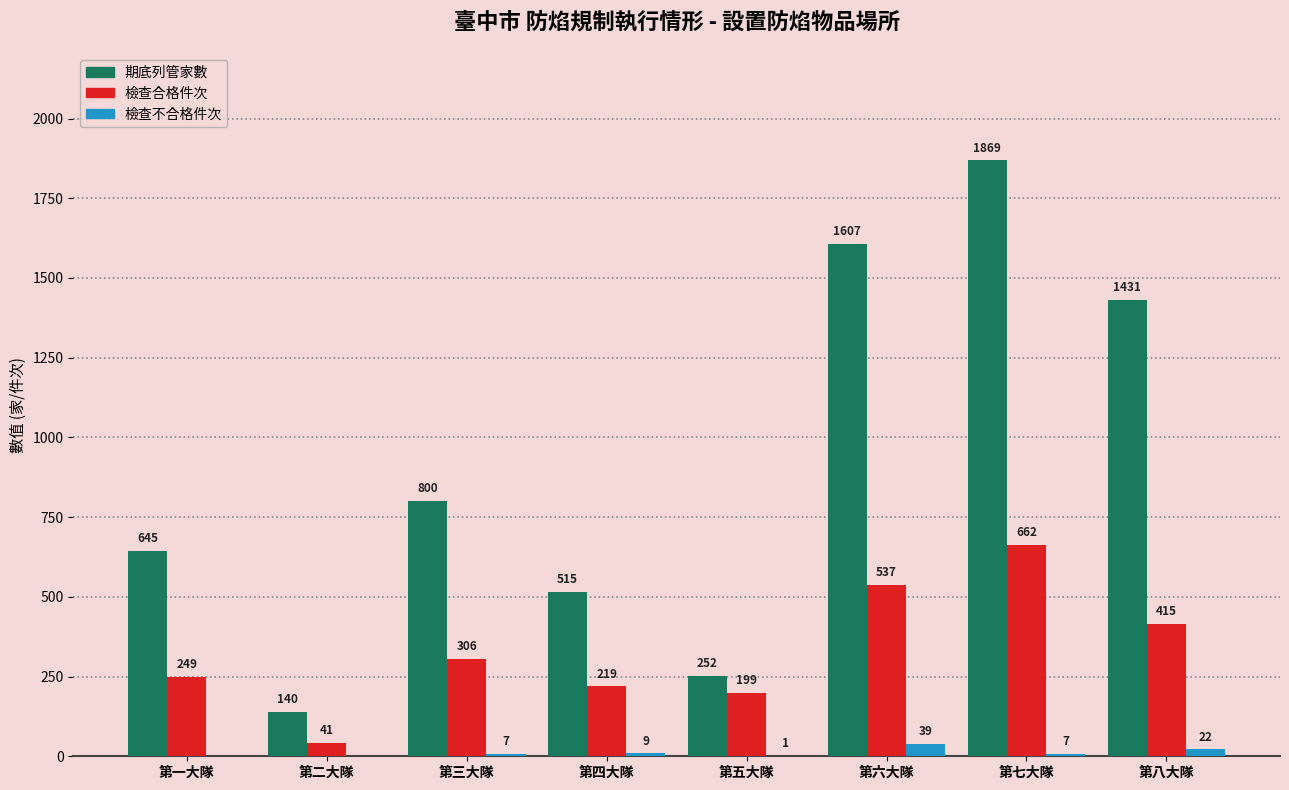

What is the sum of all 檢查不合格件次 values?

85